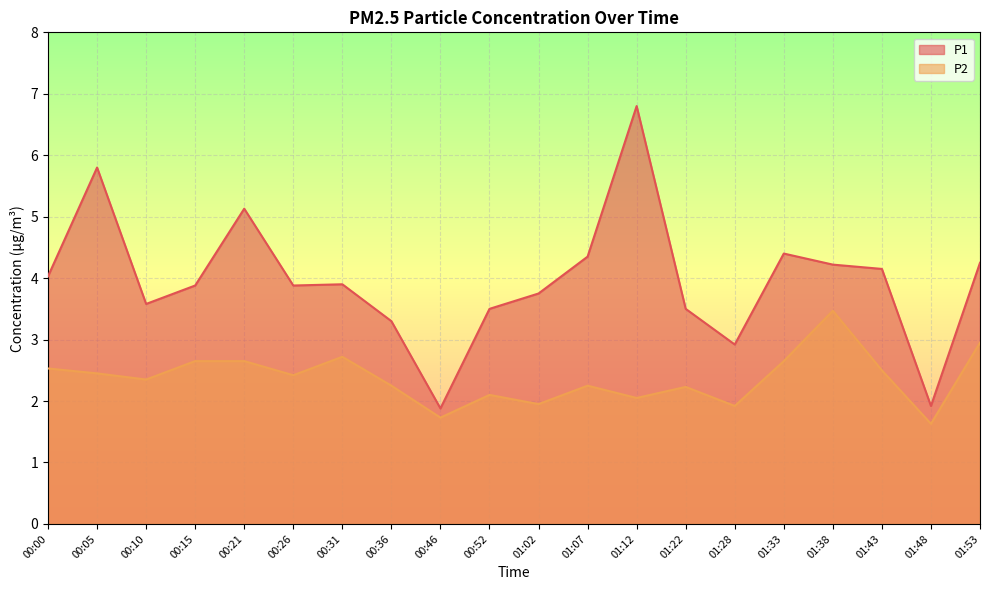

Is it true that P1 equals 0.8 at 00:26?

False